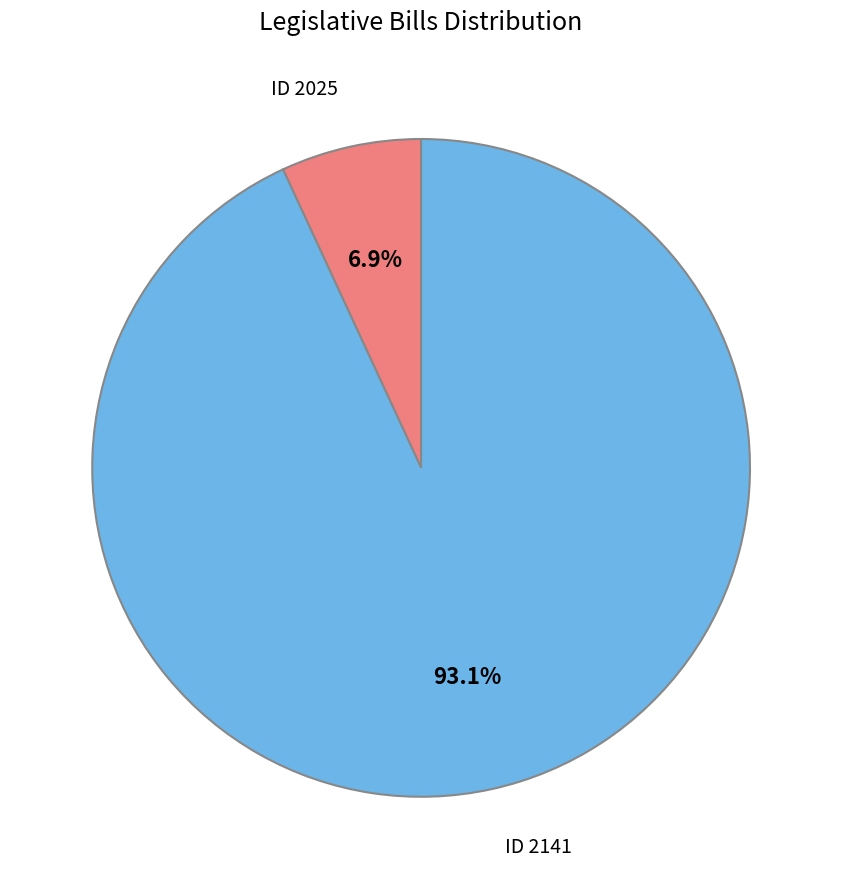

Do 2141 and 2025 together represent more than half of the pie?

Yes